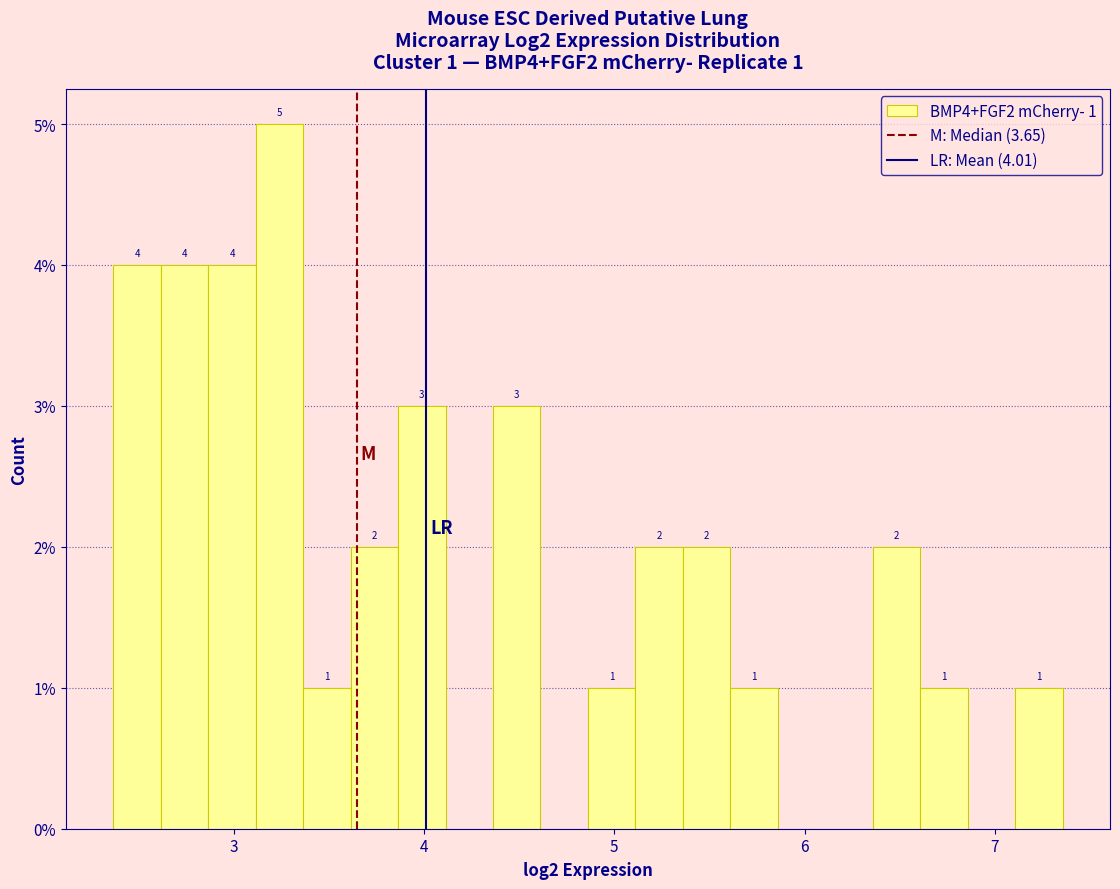

Read against the x-axis, roughly where is the centre of the tallest bar?

3.2